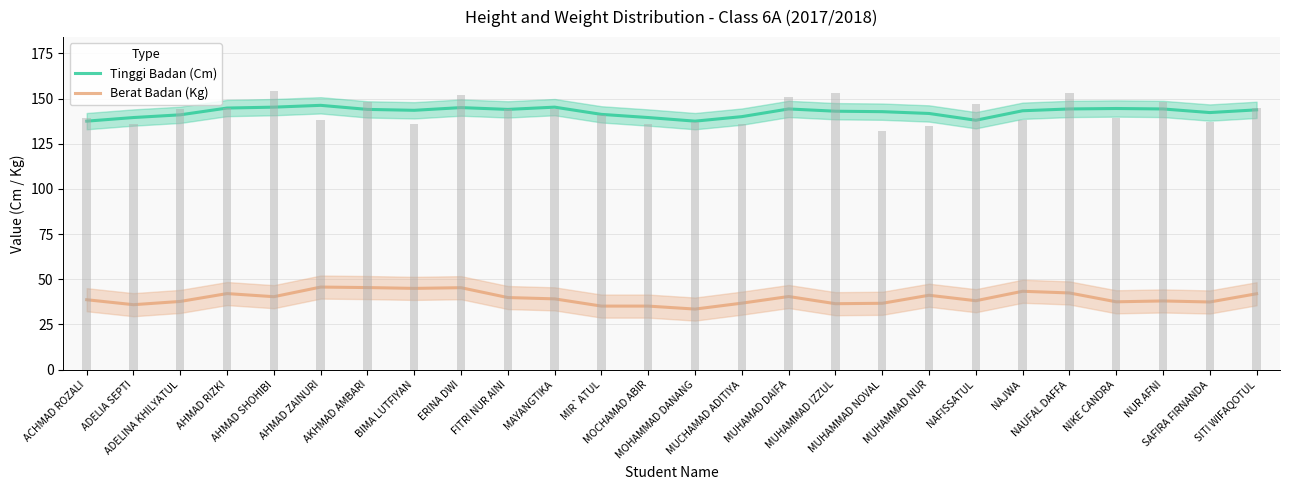

At which label is Berat Badan (Kg) closest to 39?

MAYANGTIKA